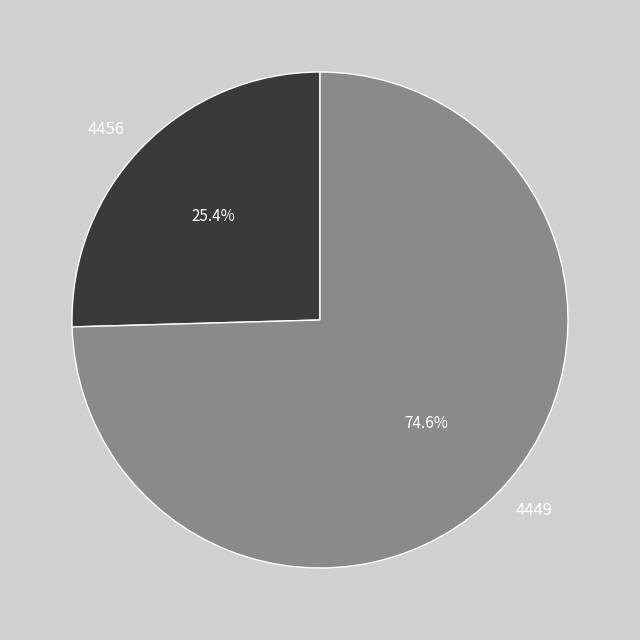

The 4449 slice represents 75% of the pie. True or false?

True